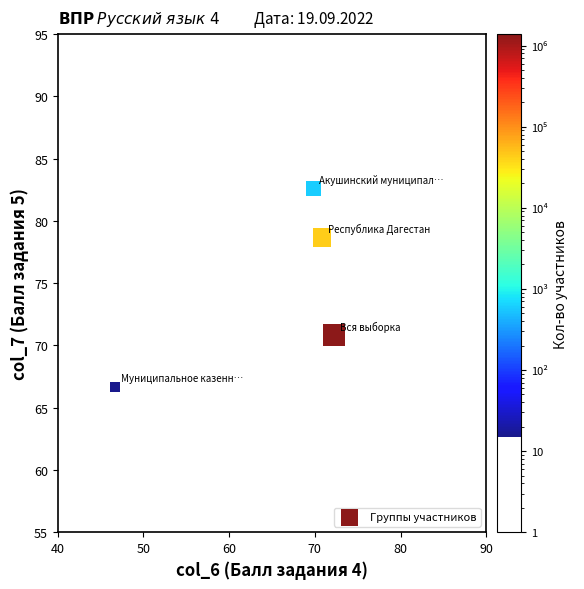

What Y value in the scatter plot is closest to 74?

70.8